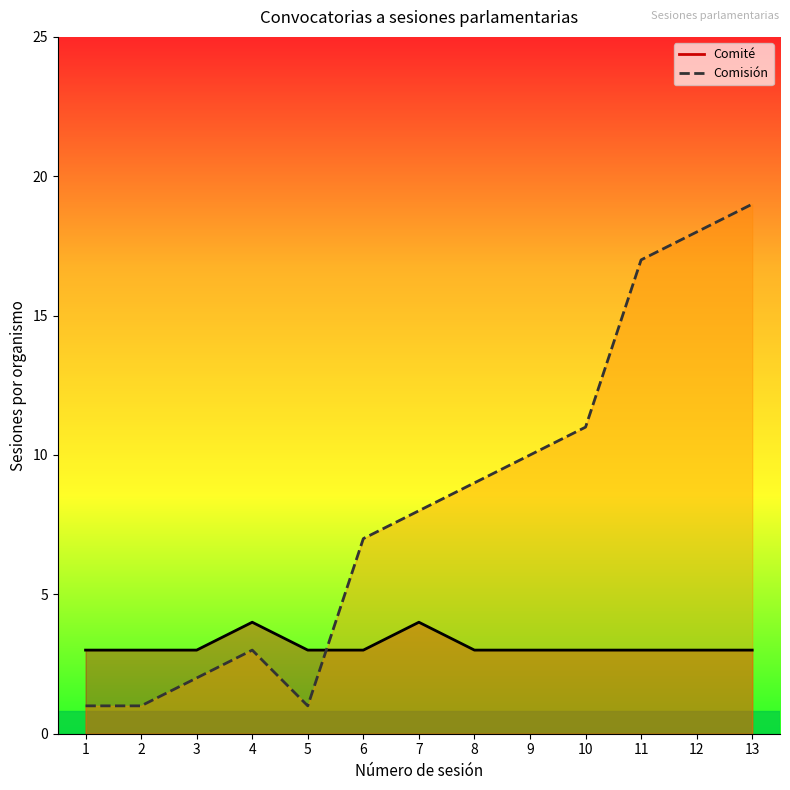

Which series has the largest total across all categories?

Comisión